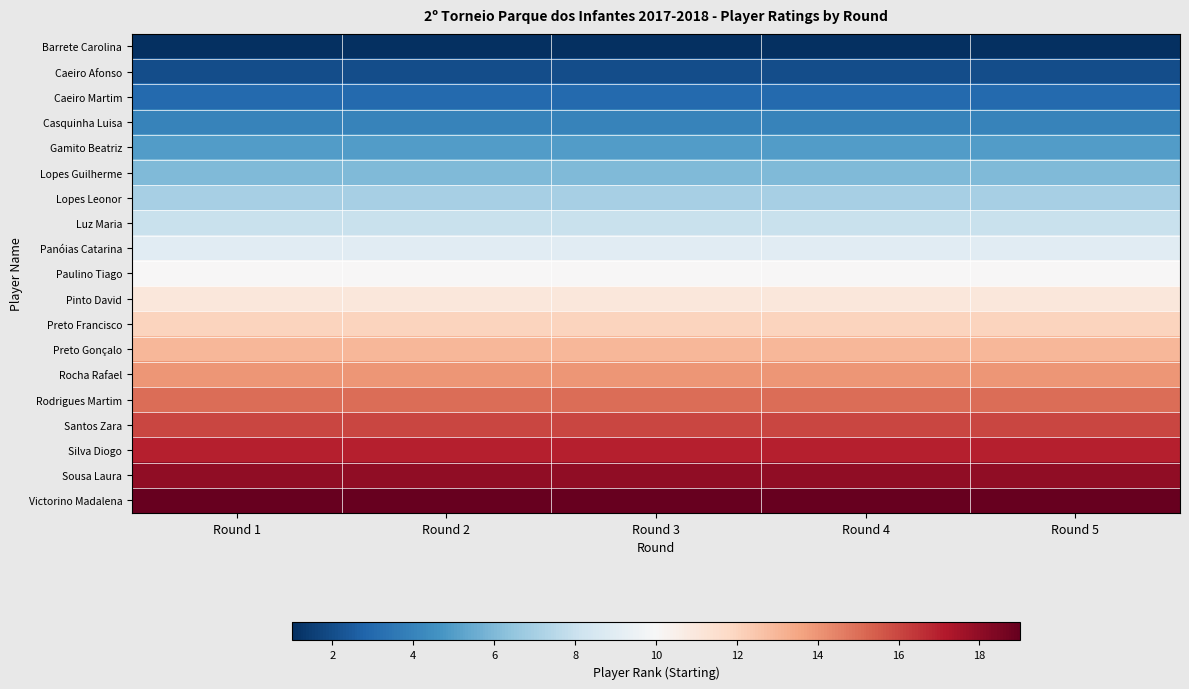

Which has a higher value, Round 3 or Round 1?

Round 3